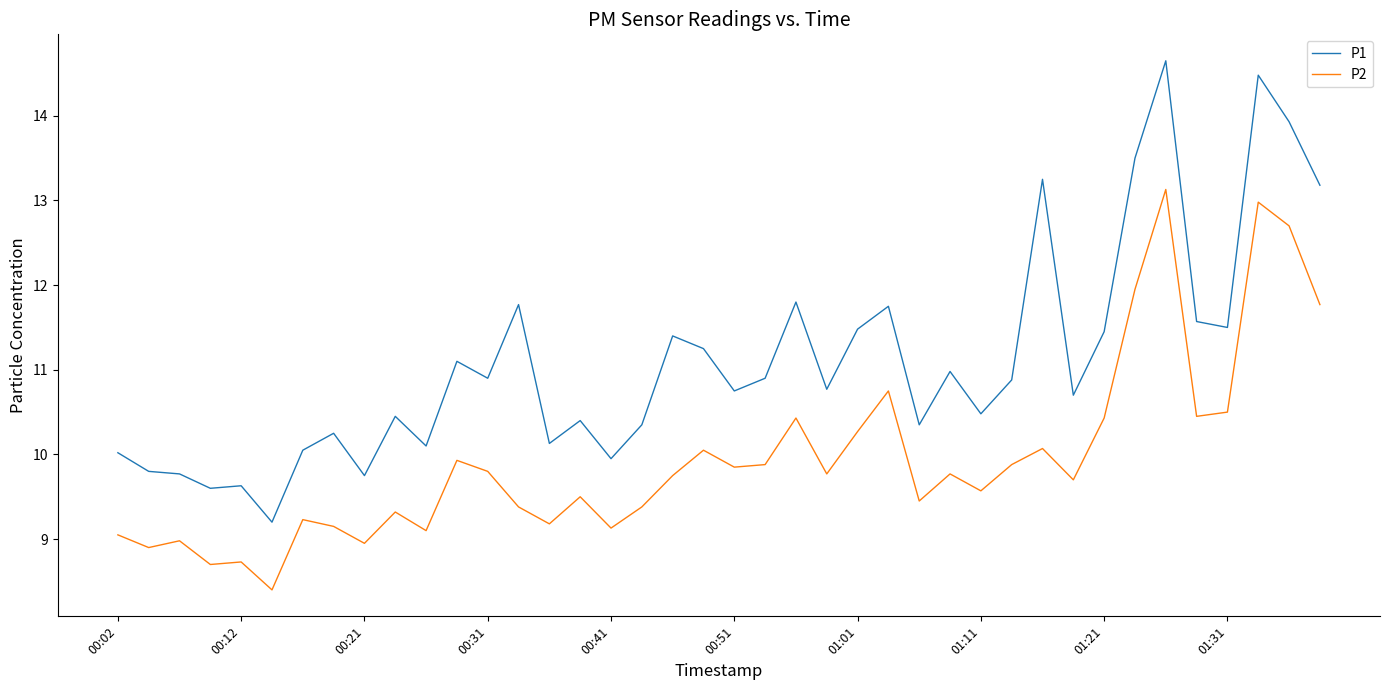

Which series has the largest range (max minus min)?

P1